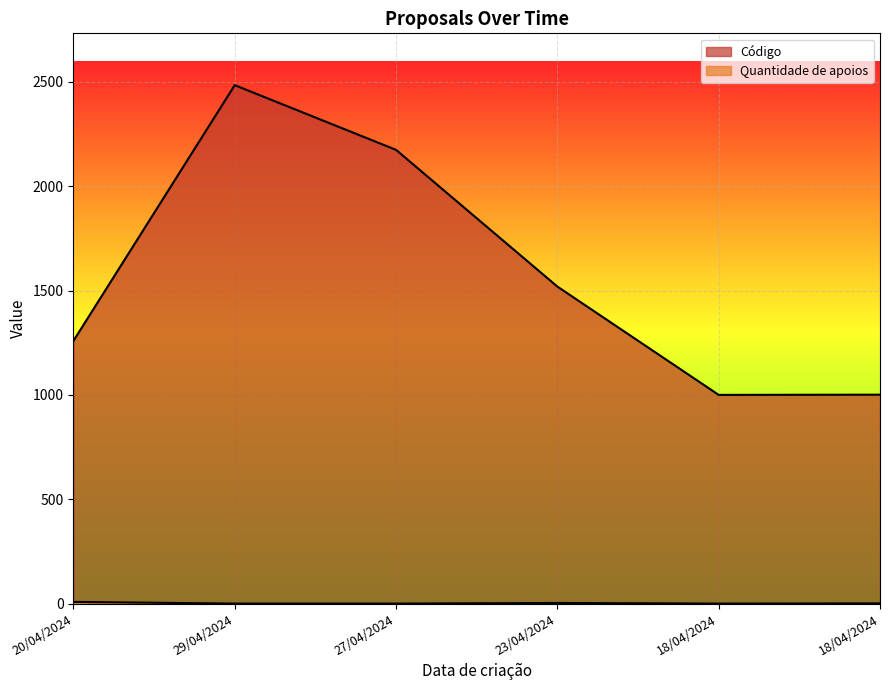

True or false: Código and Quantidade de apoios intersect in this chart.

False